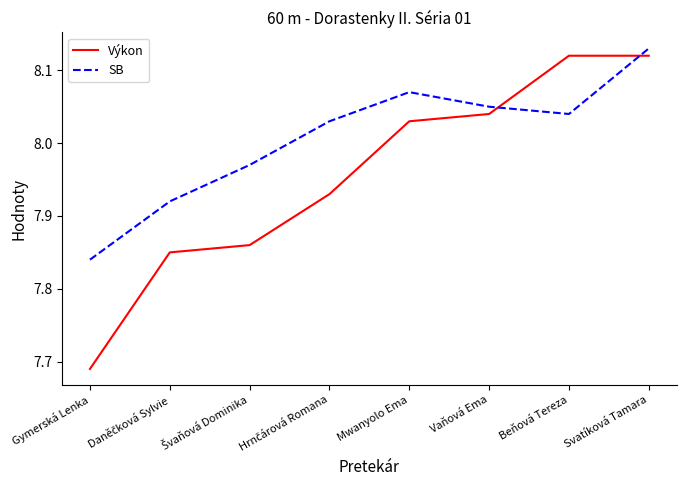

How many values in the SB series exceed 8?

5